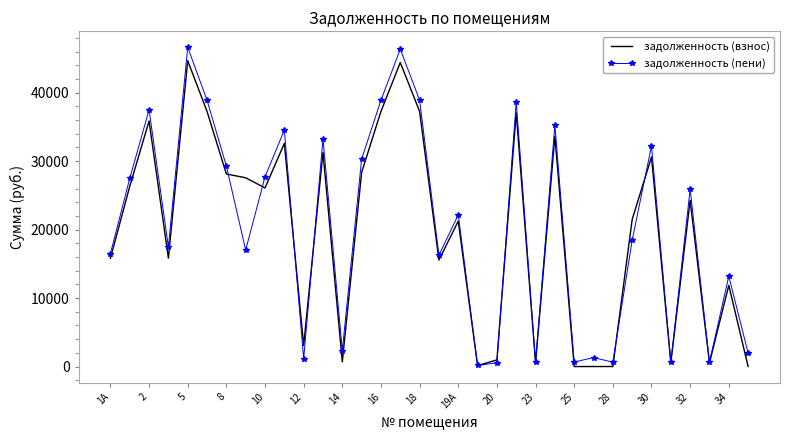

What is the maximum value for задолженность (взнос)?

44678.9